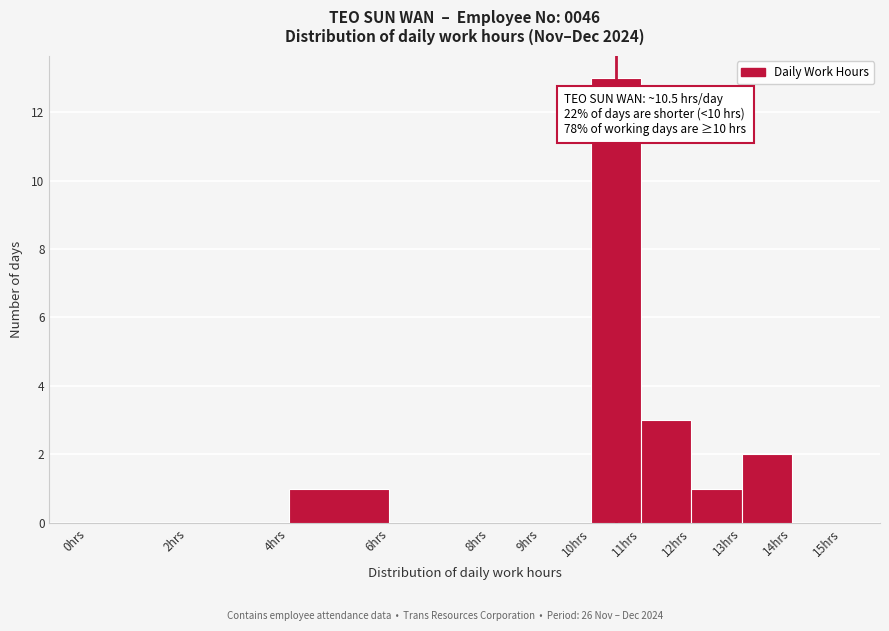

Over which range of the x-axis is the bar tallest?

10 to 11